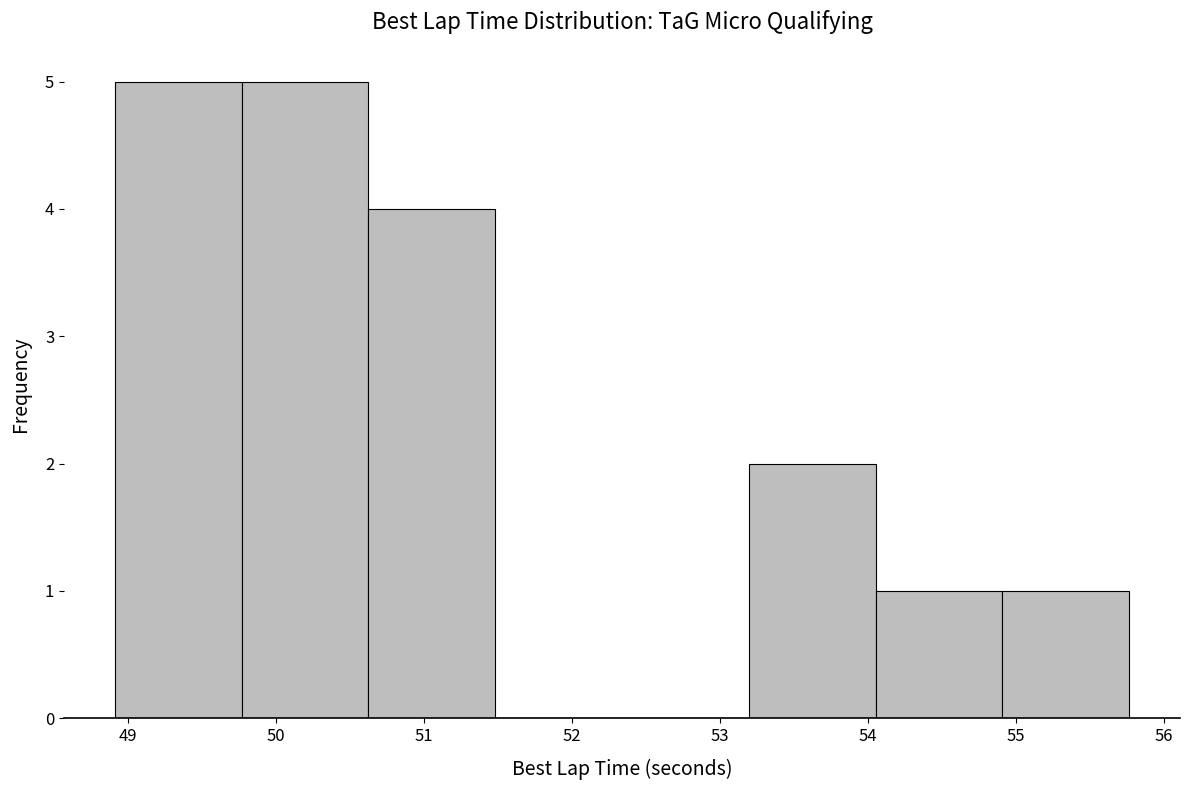

What is the height of the bar covering 54.9 to 55.8 on the x-axis? Neither the bar edges nor the heights are printed on the chart, so give them approximately, as read against the axes.

1